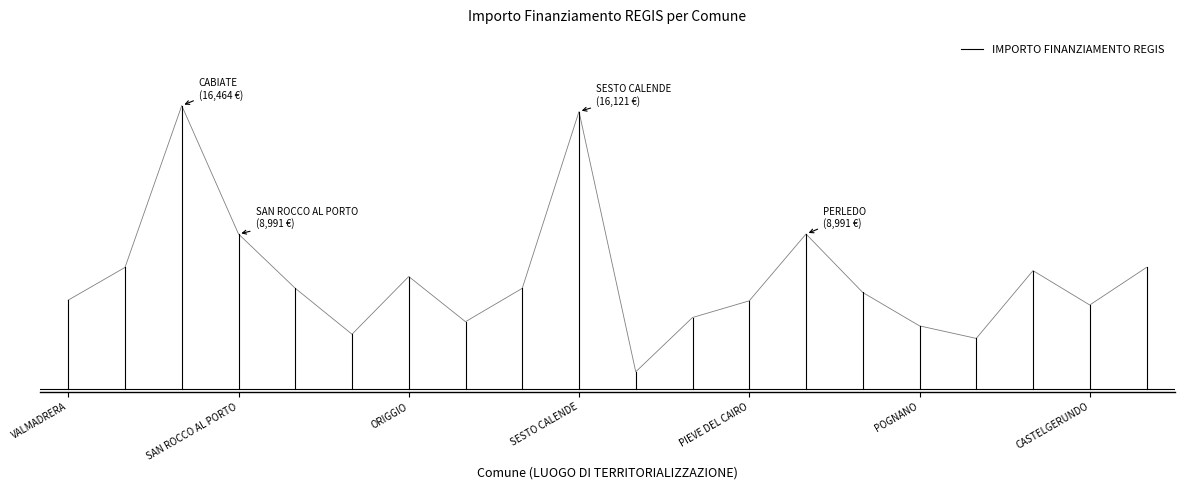

How many lines are shown in the chart?

1